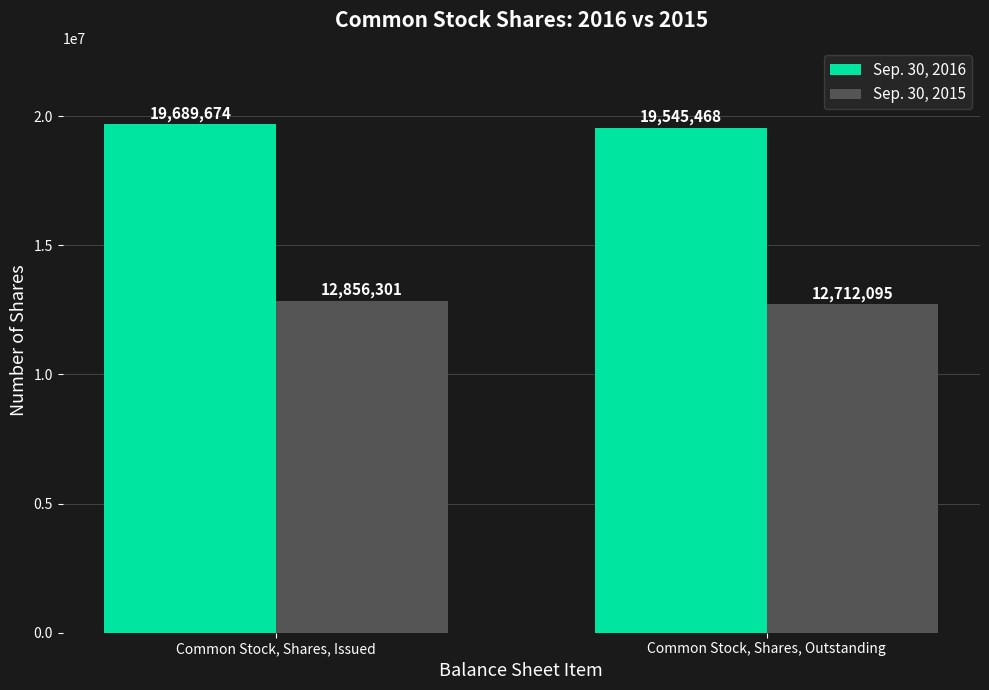

What is the difference between the Sep. 30, 2016 values at Common Stock, Shares, Issued and Common Stock, Shares, Outstanding?

144206